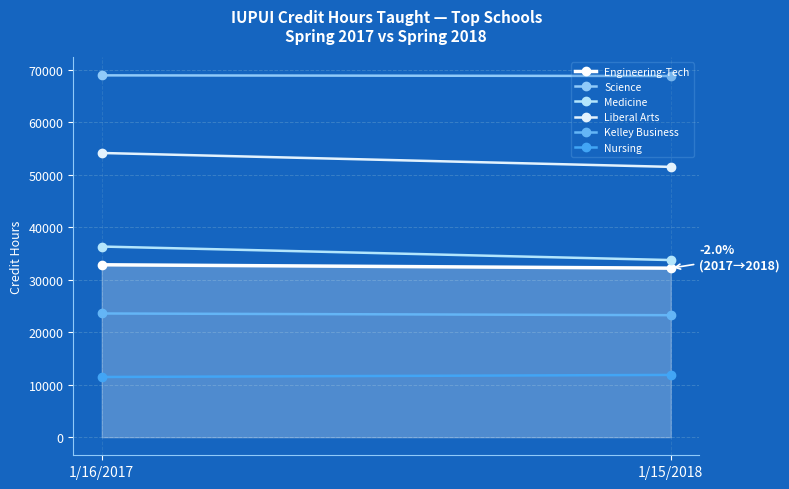

Rank the series at 1/15/2018 from lowest to highest value.

Nursing, Kelley Business, Engineering-Tech, Medicine, Liberal Arts, Science